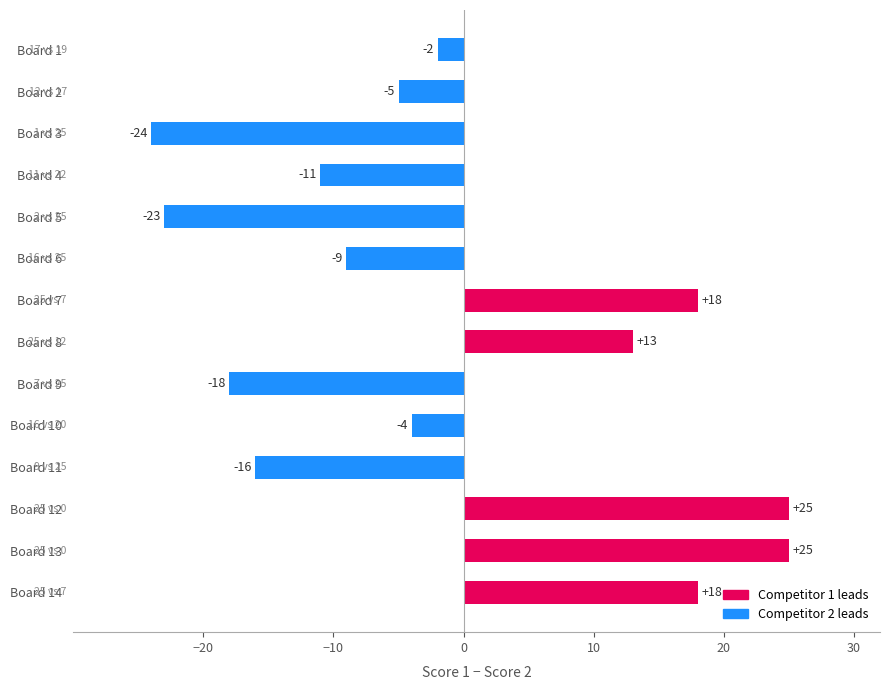

Reading top to bottom, list all the values displayed in this chart.

-2	-5	-24	-11	-23	-9	18	13	-18	-4	-16	25	25	18